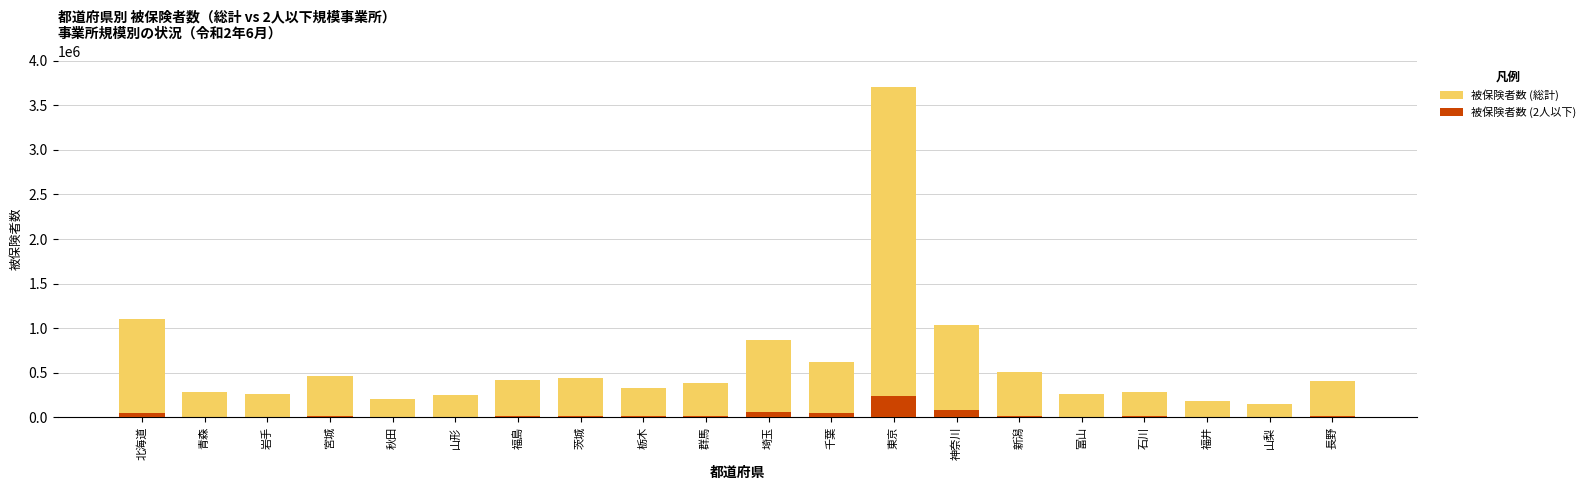

What position from the left is 富山?

16